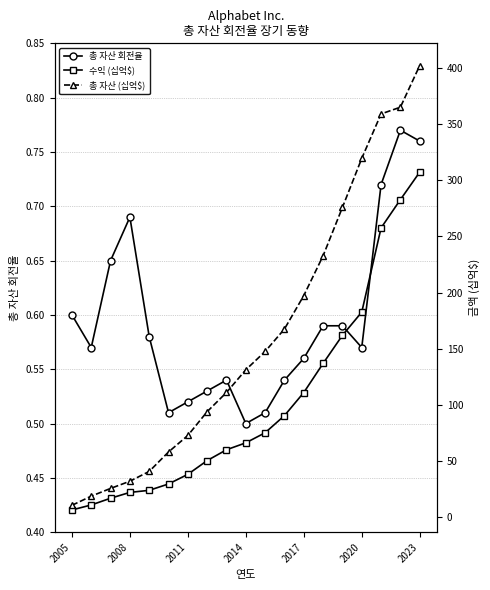

True or false: 수익 (십억$) and 총 자산 회전율 cross at least once.

False